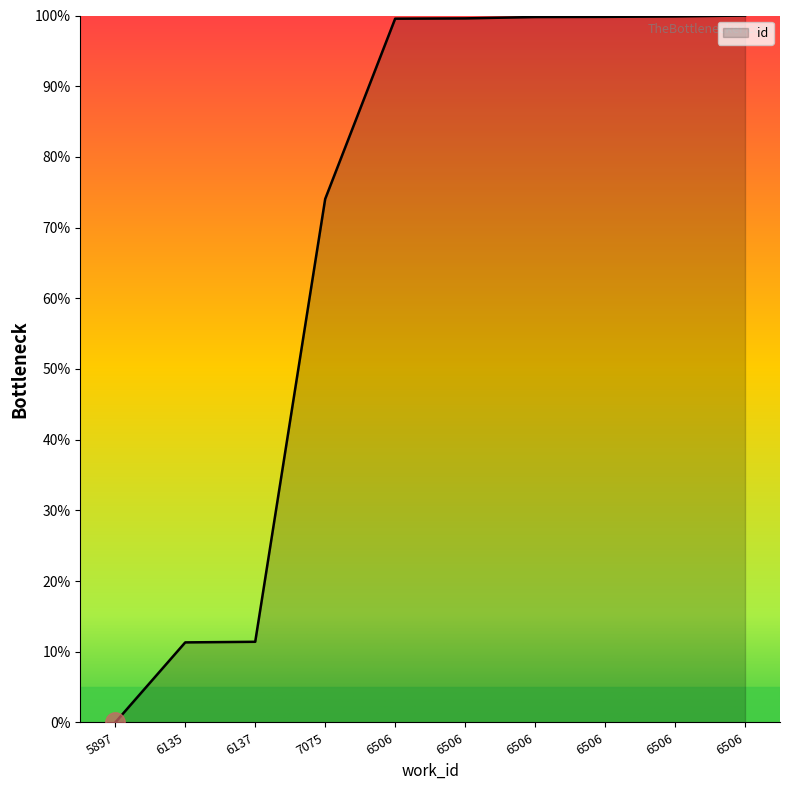

What is the greatest value displayed?

100.0